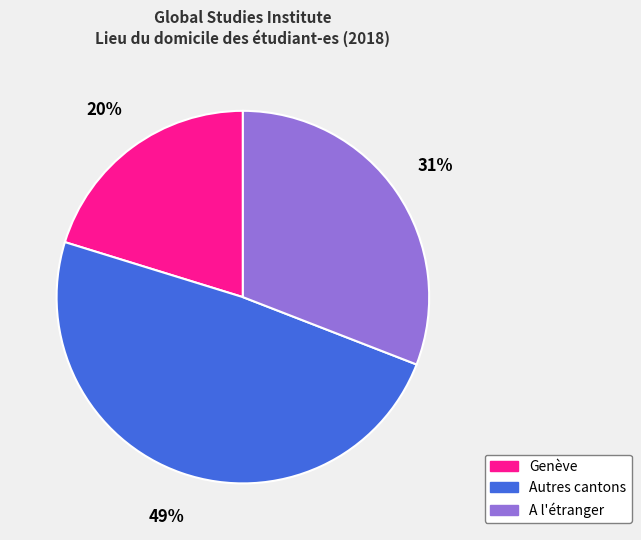

To the nearest percent, what percentage of the pie is Autres cantons?

49%